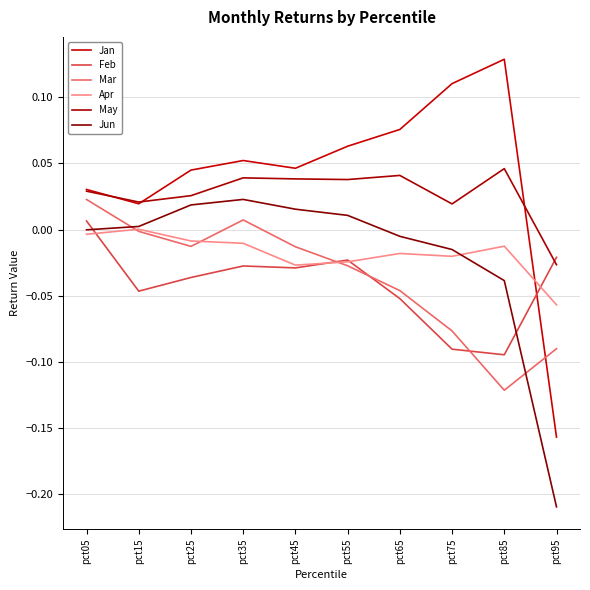

What is the greatest value displayed?

0.1